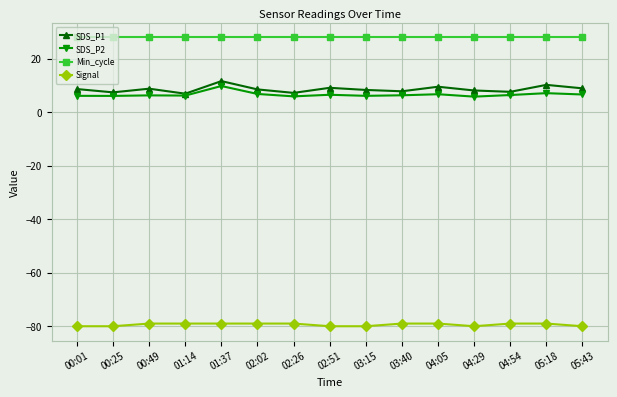

What is the difference between the SDS_P2 values at 04:54 and 02:02?

0.4